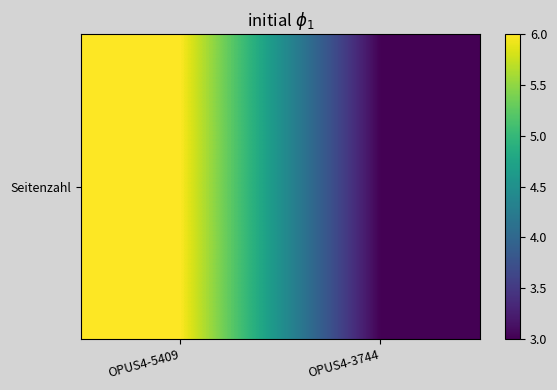

What is the difference between the values at OPUS4-5409 and OPUS4-3744?

3